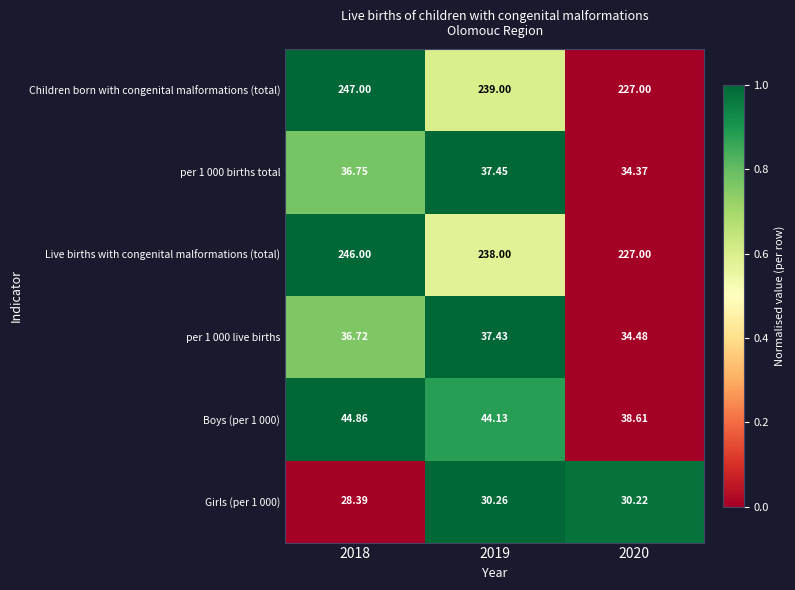

At which category is the sum across all series the highest?

2018